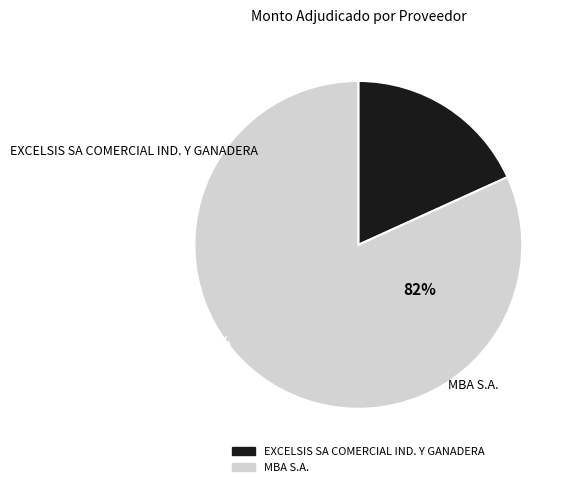

Which has a higher value, MBA S.A. or EXCELSIS SA COMERCIAL IND. Y GANADERA?

MBA S.A.